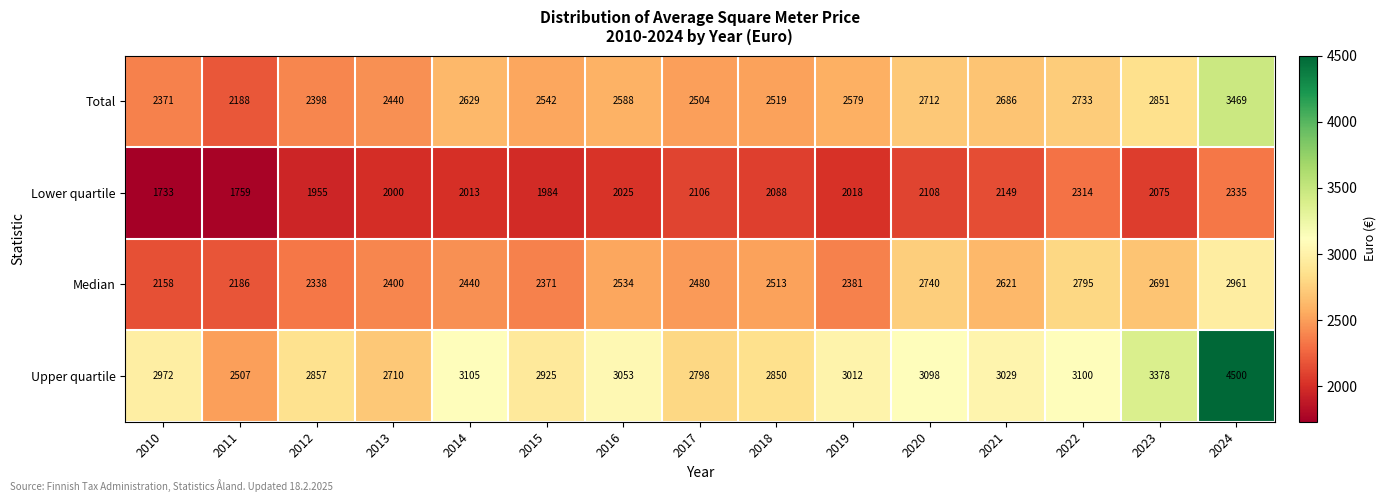

At which category is the sum across all series the highest?

2024